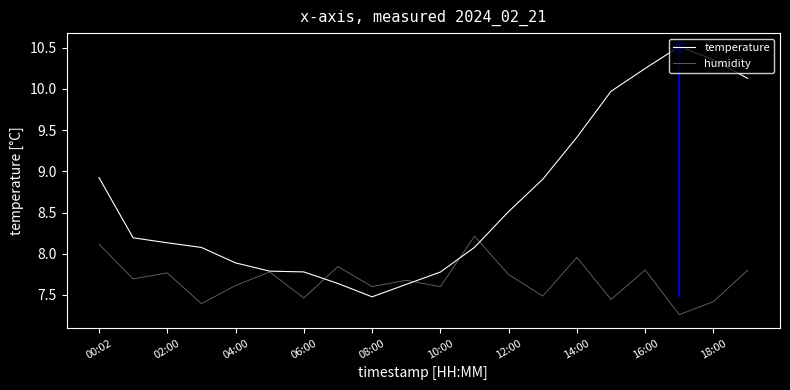

The humidity series shows 2.7 at 14:00. True or false?

False